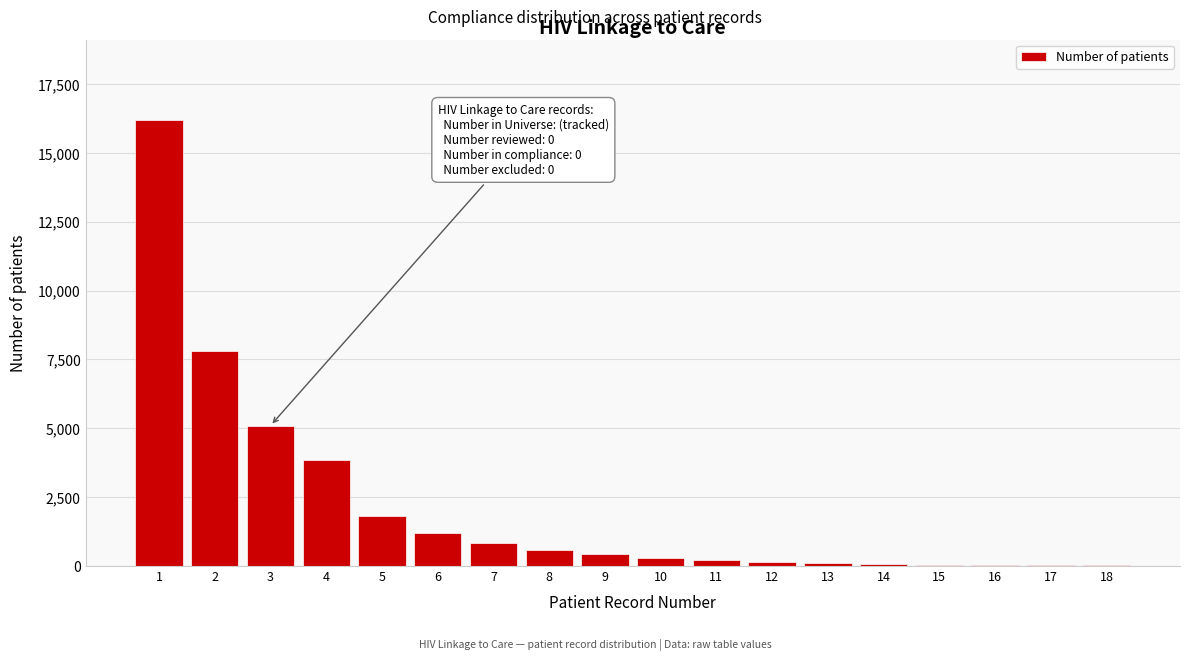

Is it true that the value at 4 is 6079?

False